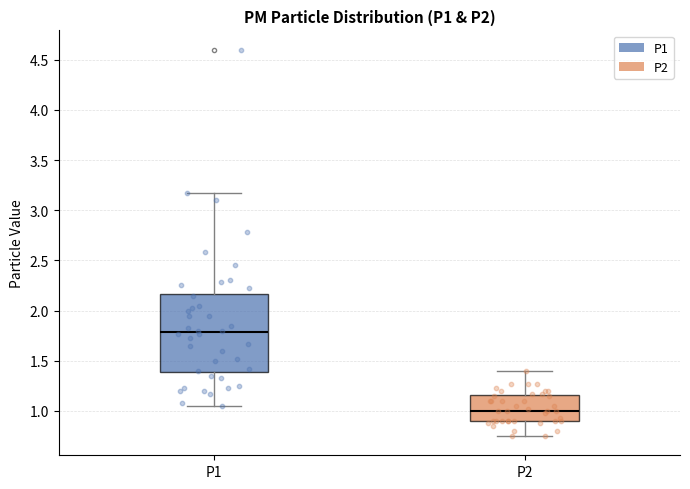

Which box is the tallest, from its lower edge to its upper edge?

P1